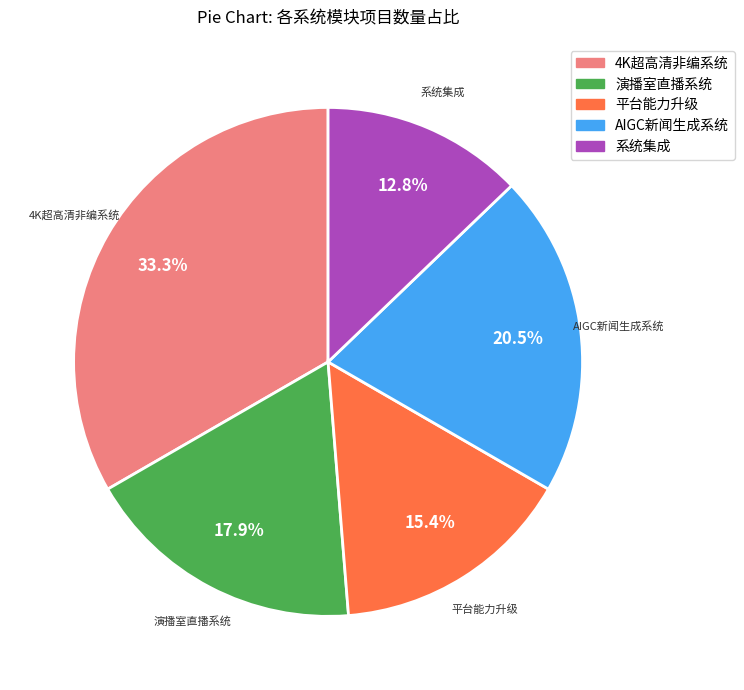

Count the number of slices in the pie.

5